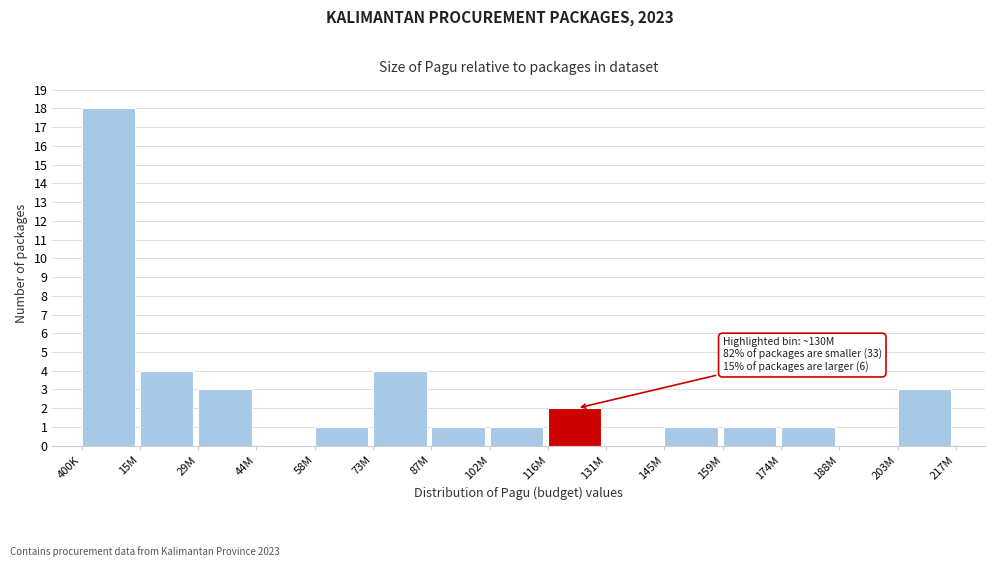

Reading left to right, what are all the values shown in this chart?

400K=18	15M=4	29M=3	44M=0	58M=1	73M=4	87M=1	102M=1	116M=2	131M=0	145M=1	159M=1	174M=1	188M=0	203M=3